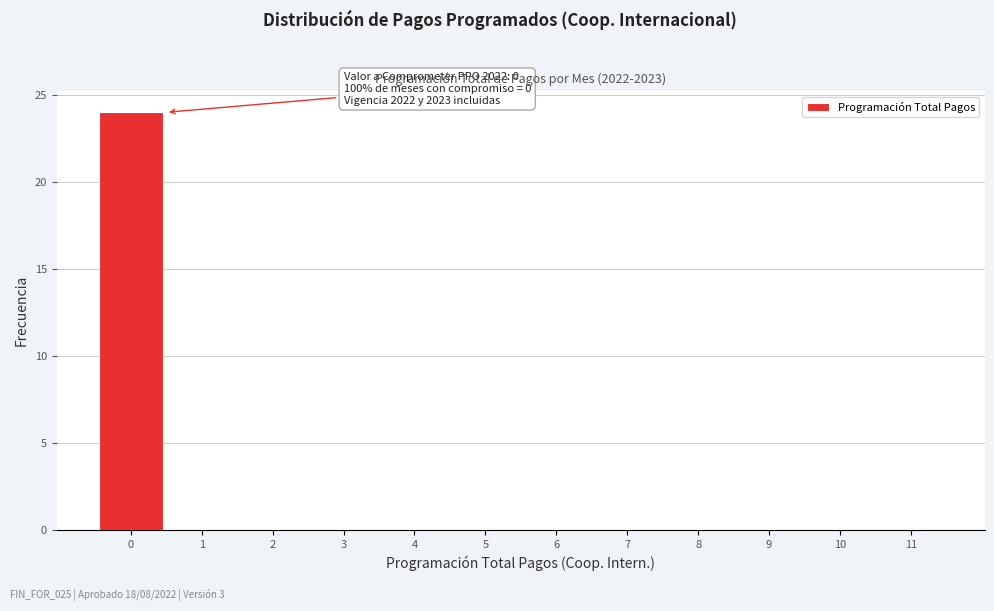

Which range on the x-axis has the tallest bar?

-0.5 to 0.5